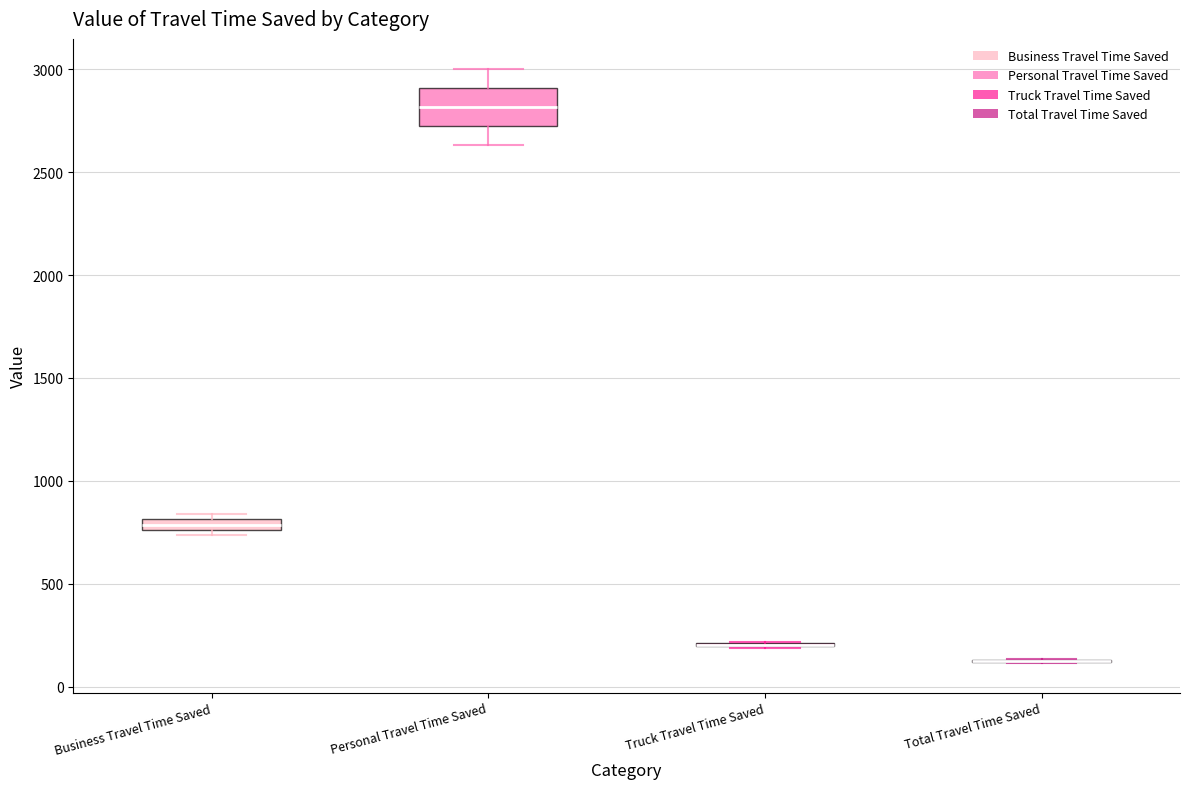

Comparing the boxes themselves (not the whiskers), which one is the tallest?

Personal Travel Time Saved